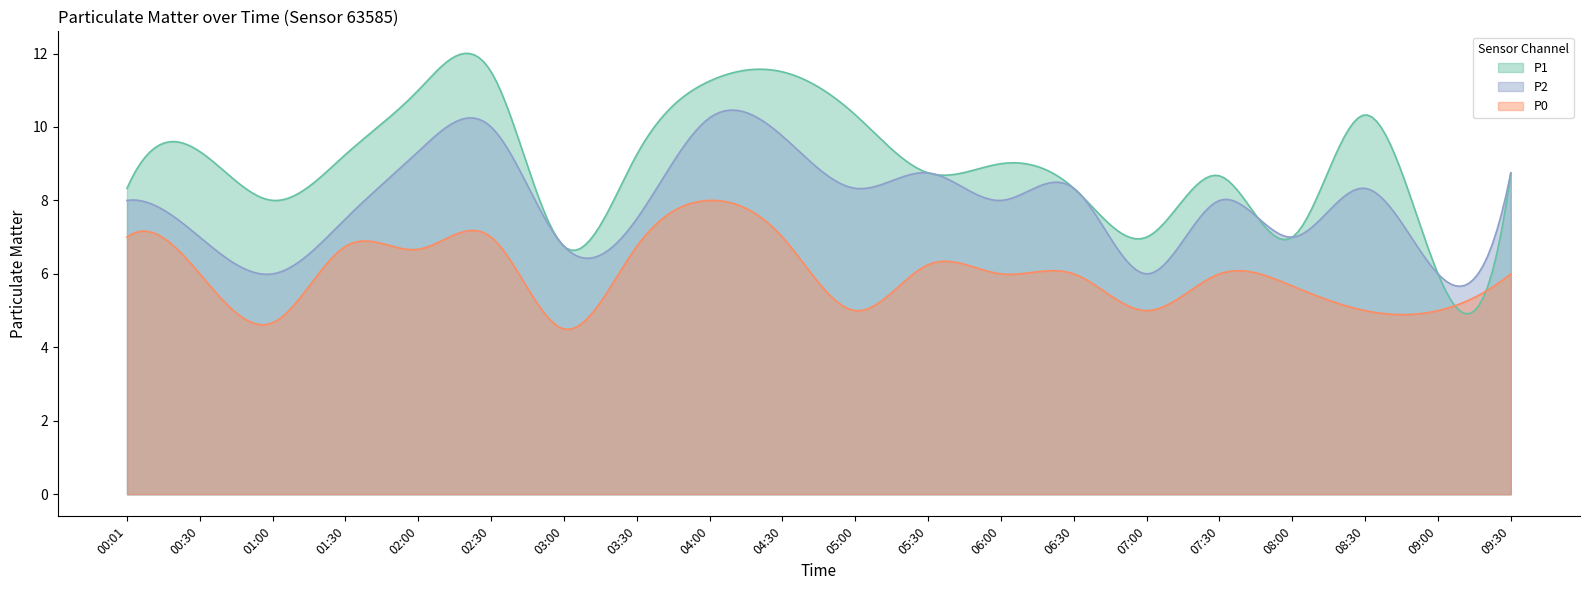

Rank the series at 05:00 from highest to lowest value.

P1, P2, P0